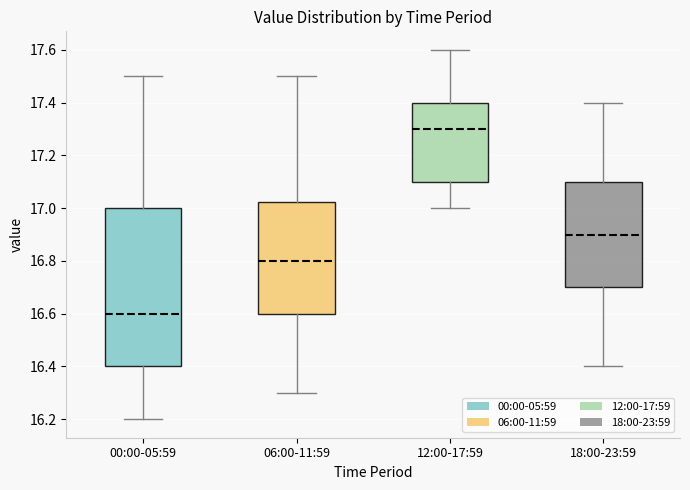

Reading left to right, read every box against the y-axis: the position of its median line, the range the box covers, and the ends of its whiskers. The values are not printed on the chart, so give them approximately, as read against the axis.

00:00-05:59: median 16.60, box 16.40 to 17.00, whiskers 16.20 to 17.50
06:00-11:59: median 16.80, box 16.60 to 17.02, whiskers 16.30 to 17.50
12:00-17:59: median 17.30, box 17.10 to 17.40, whiskers 17.00 to 17.60
18:00-23:59: median 16.90, box 16.70 to 17.10, whiskers 16.40 to 17.40